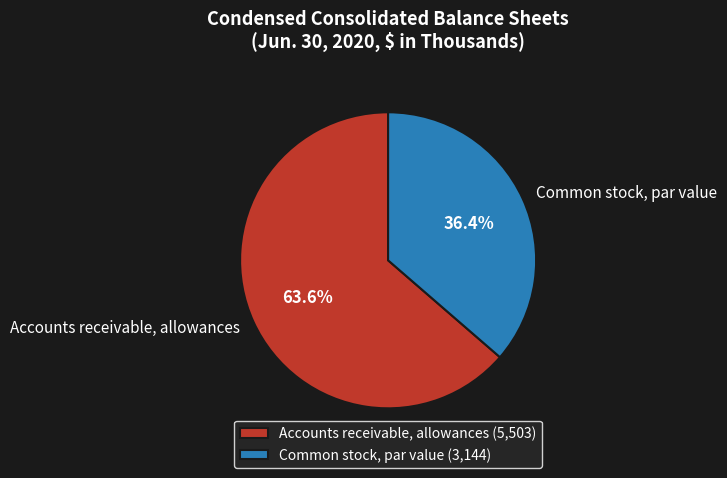

Do Accounts receivable, allowances and Common stock, par value together represent more than half of the pie?

Yes